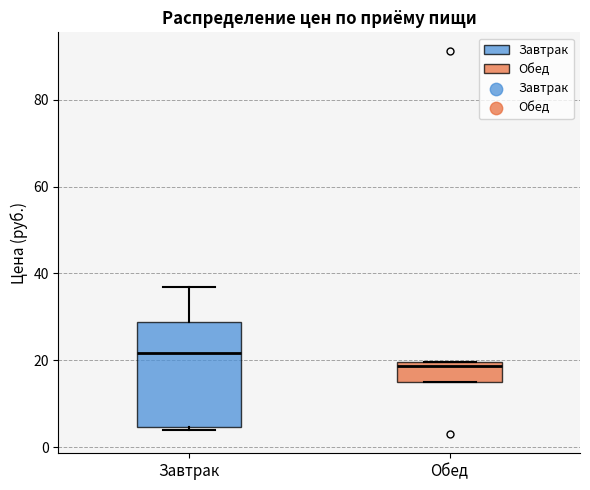

Which box is the tallest, from its lower edge to its upper edge?

Завтрак